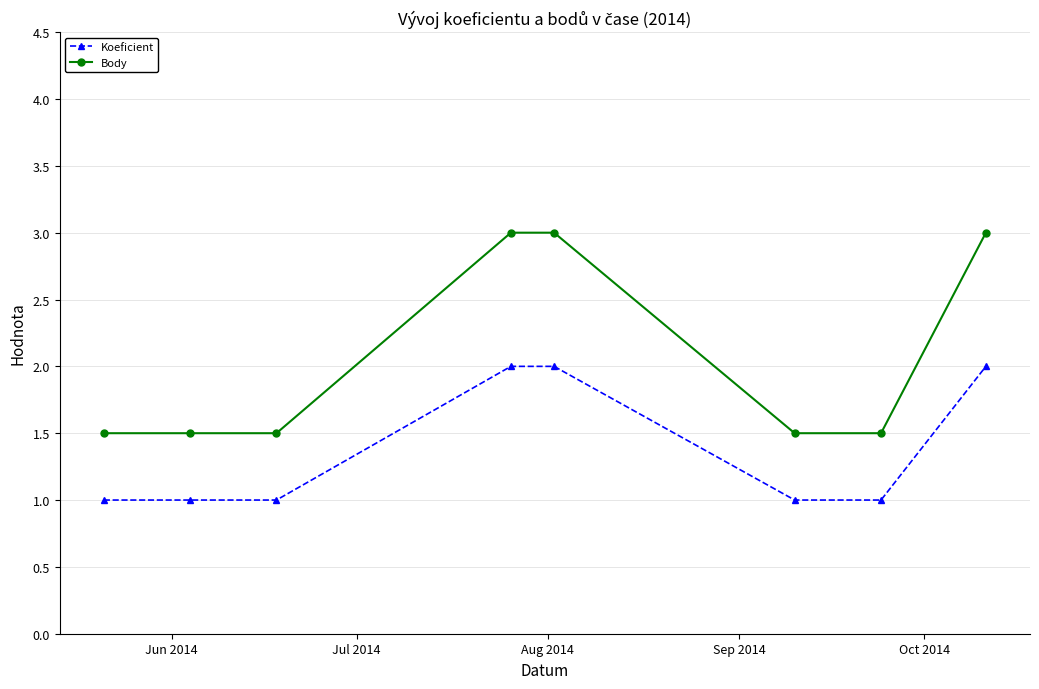

What is the lowest value of the Body series?

1.5